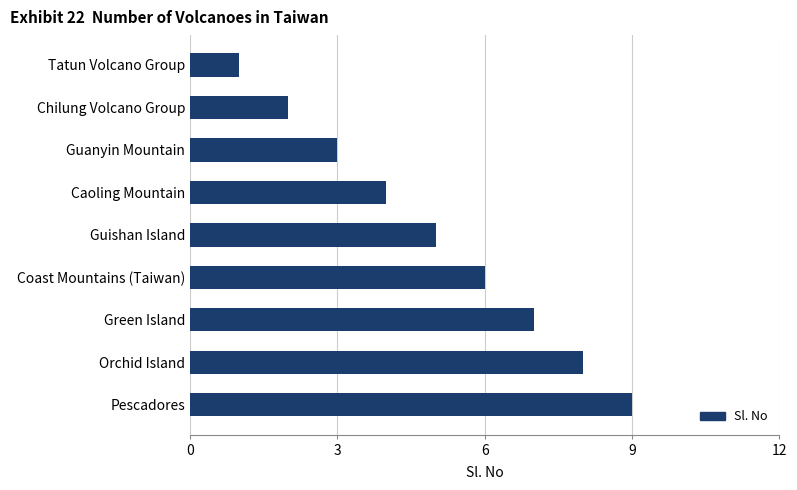

What position from the top is Chilung Volcano Group?

2